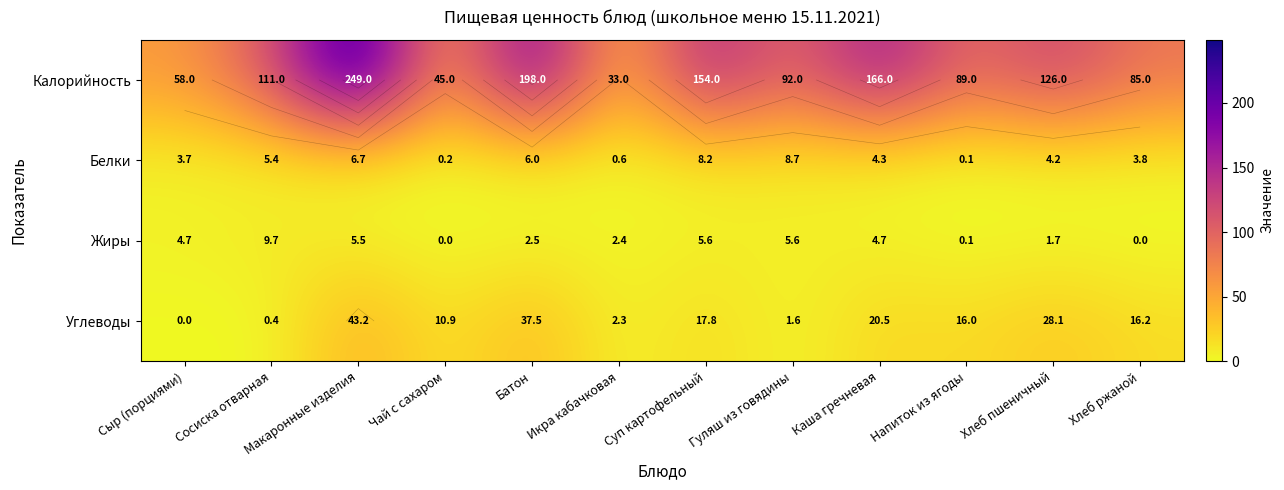

What is the difference between the maximum and minimum values in the Жиры series?

9.7